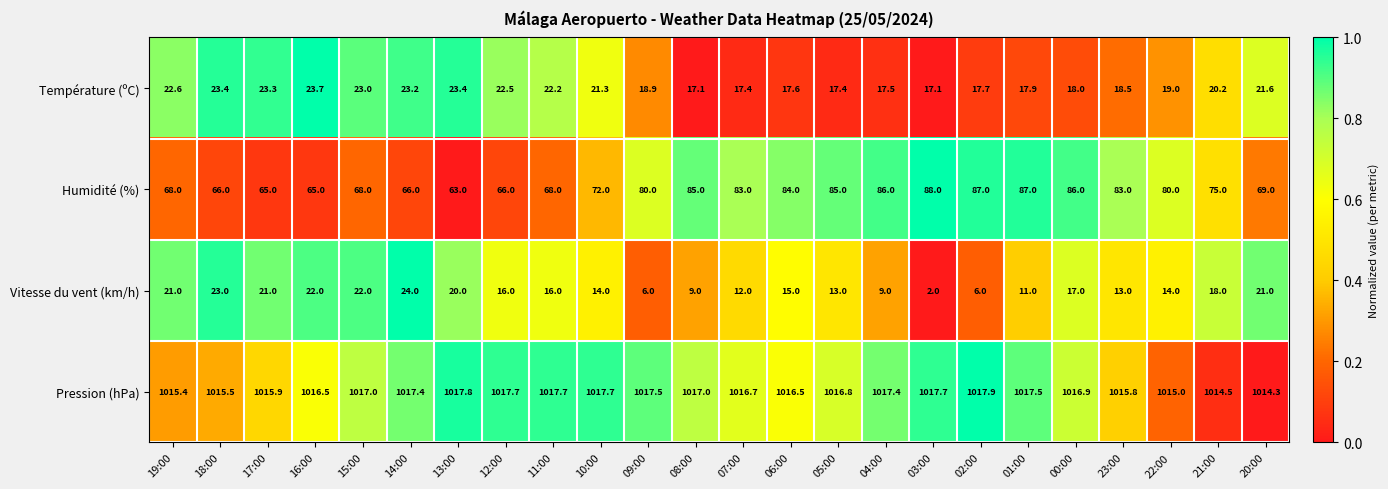

List the series in order of their peak value, lowest first.

Température (ºC), Vitesse du vent (km/h), Humidité (%), Pression (hPa)